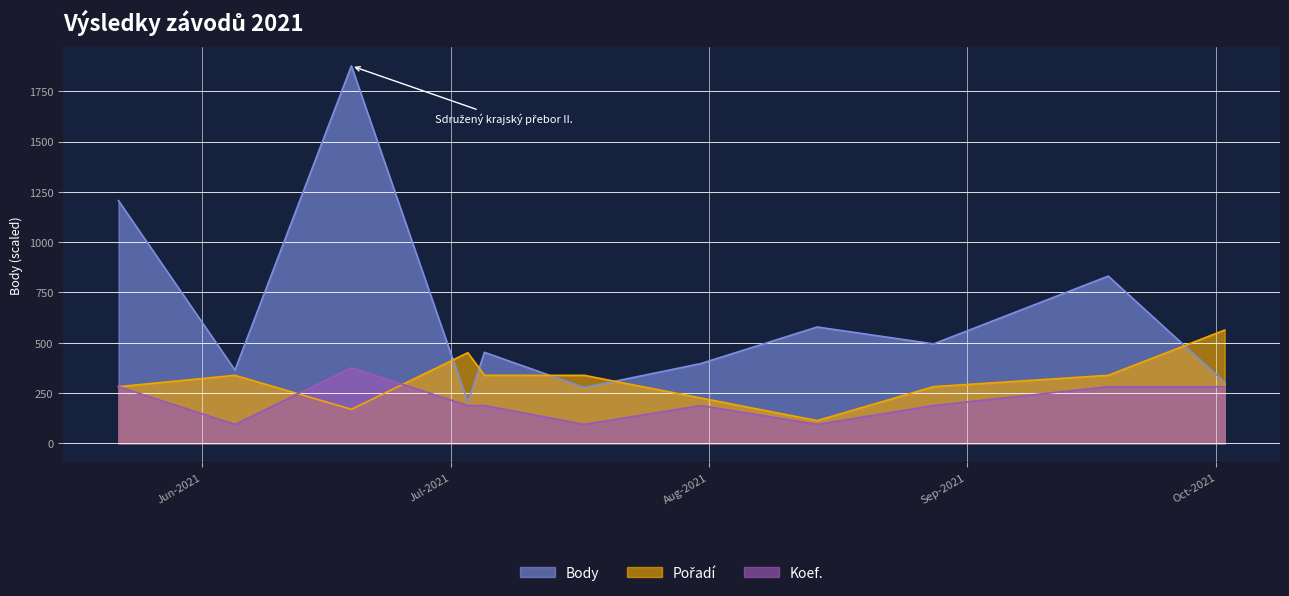

How many values in the Body series exceed 452?

5